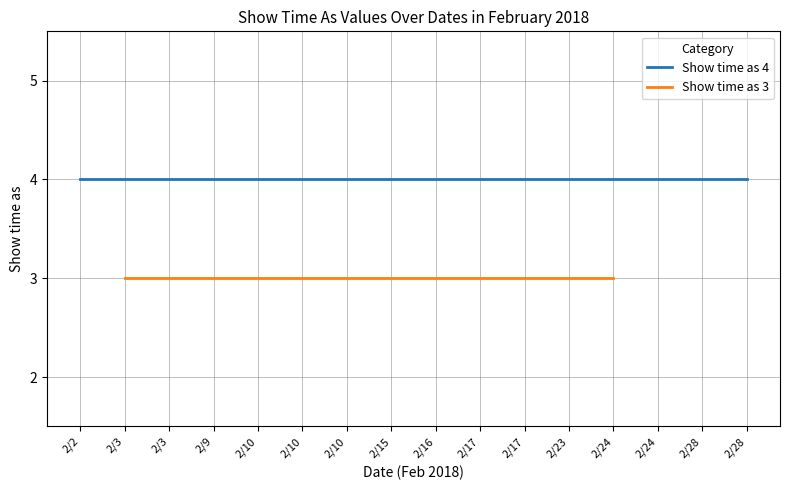

True or false: Show time as 3 and Show time as 4 cross at least once.

False